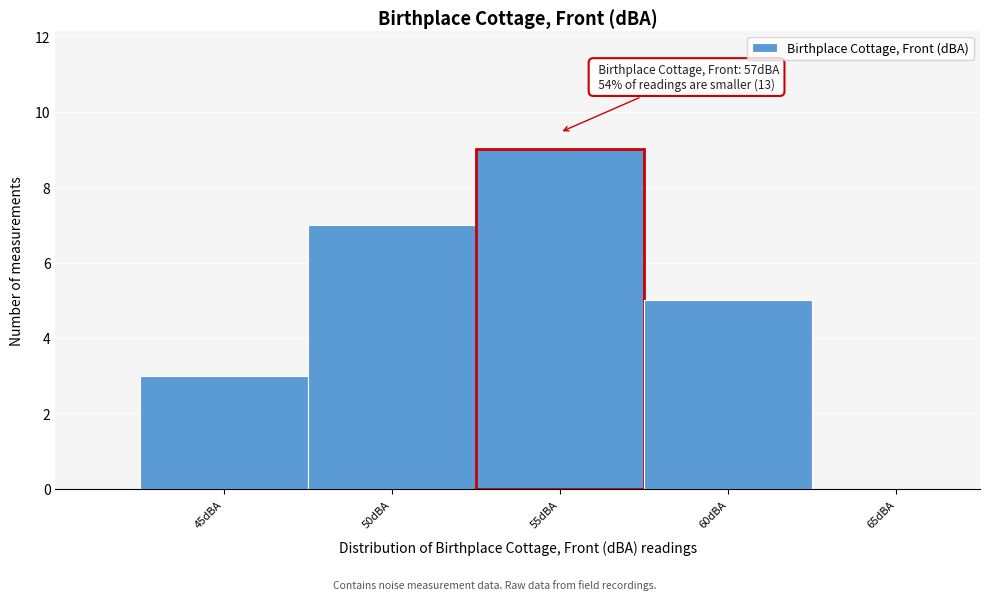

Reading left to right, list all the values displayed in this chart.

45dBA=3	50dBA=7	55dBA=9	60dBA=5	65dBA=0